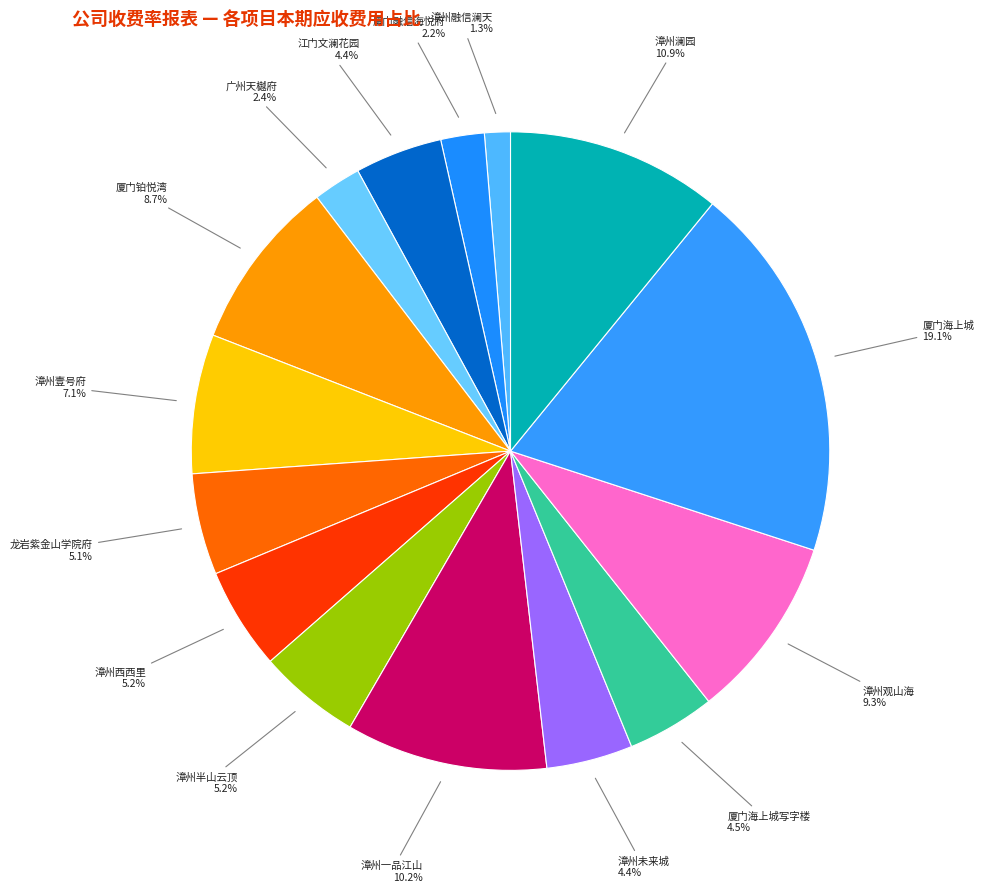

What is the total percentage of 漳州半山云顶 and 厦门融信海悦府?

7.4%